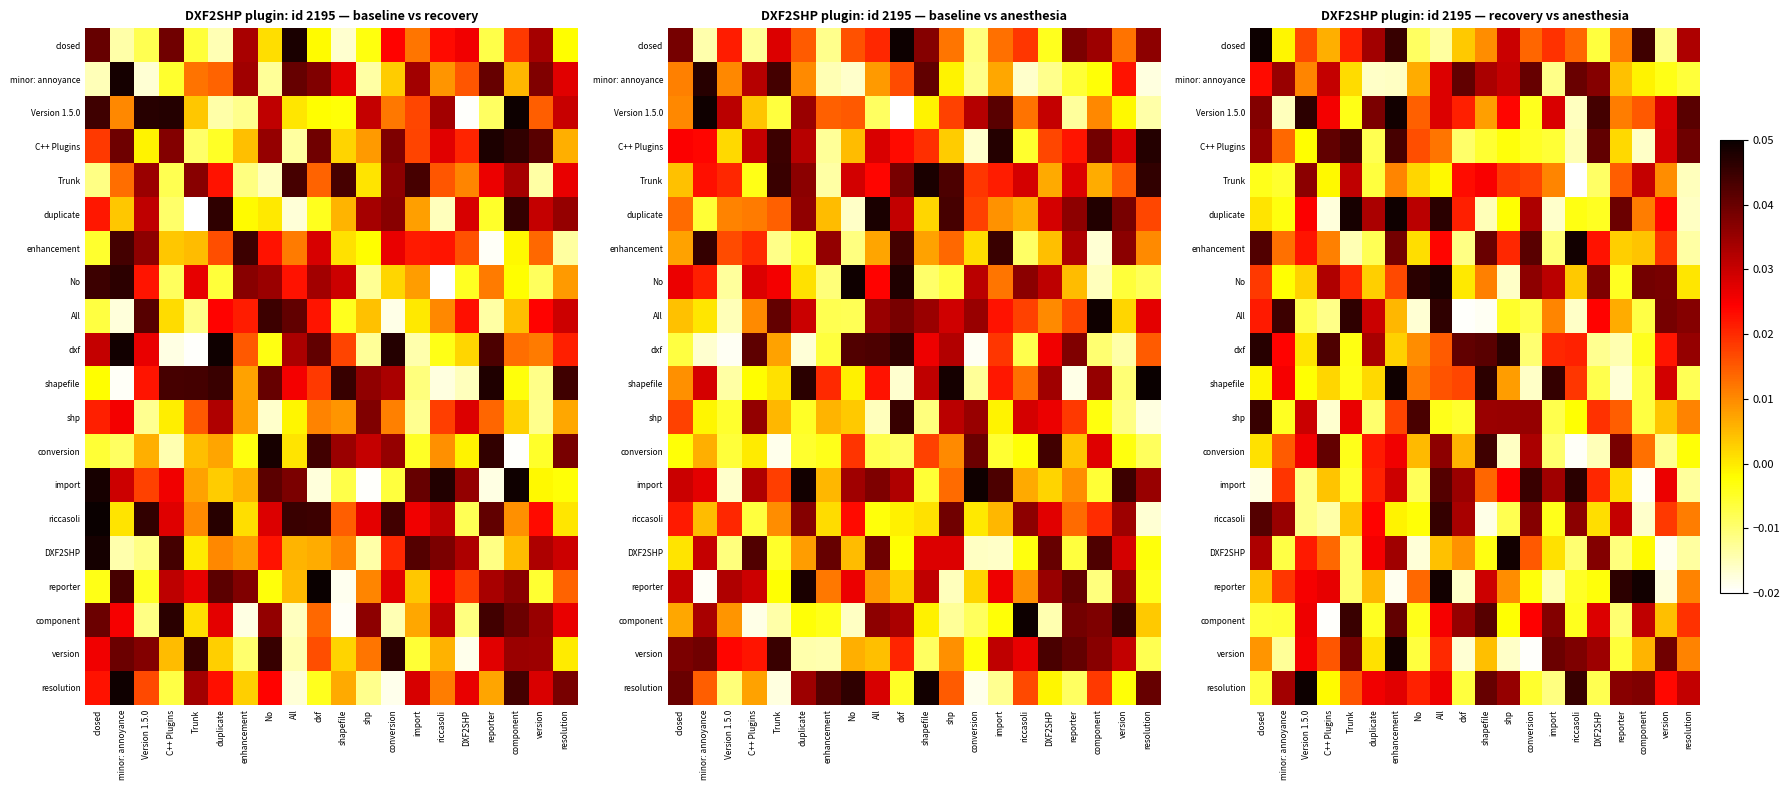

How many series are shown in this chart?

20